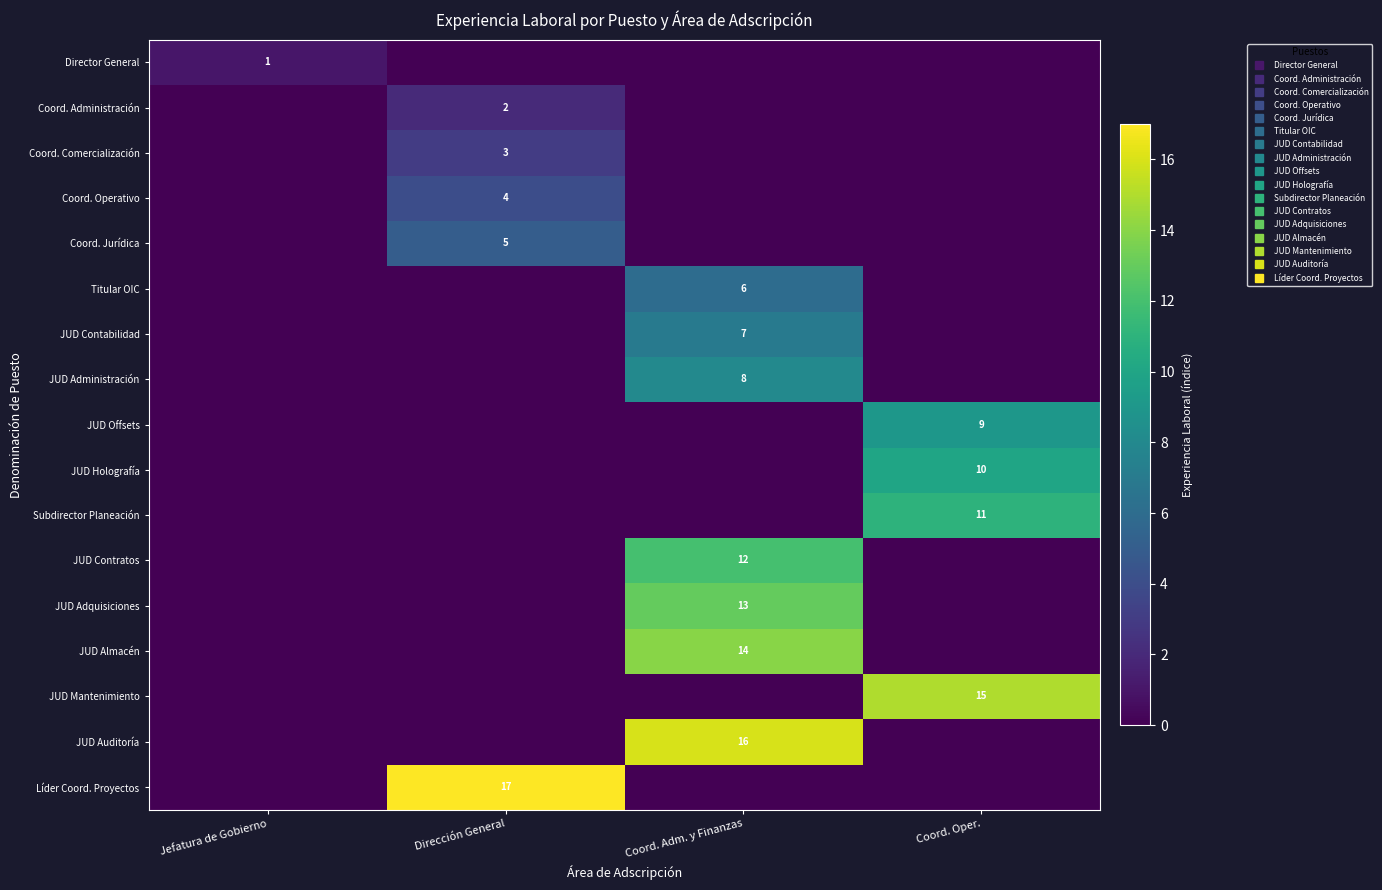

Which has a higher value, Dirección General or Jefatura de Gobierno?

Jefatura de Gobierno